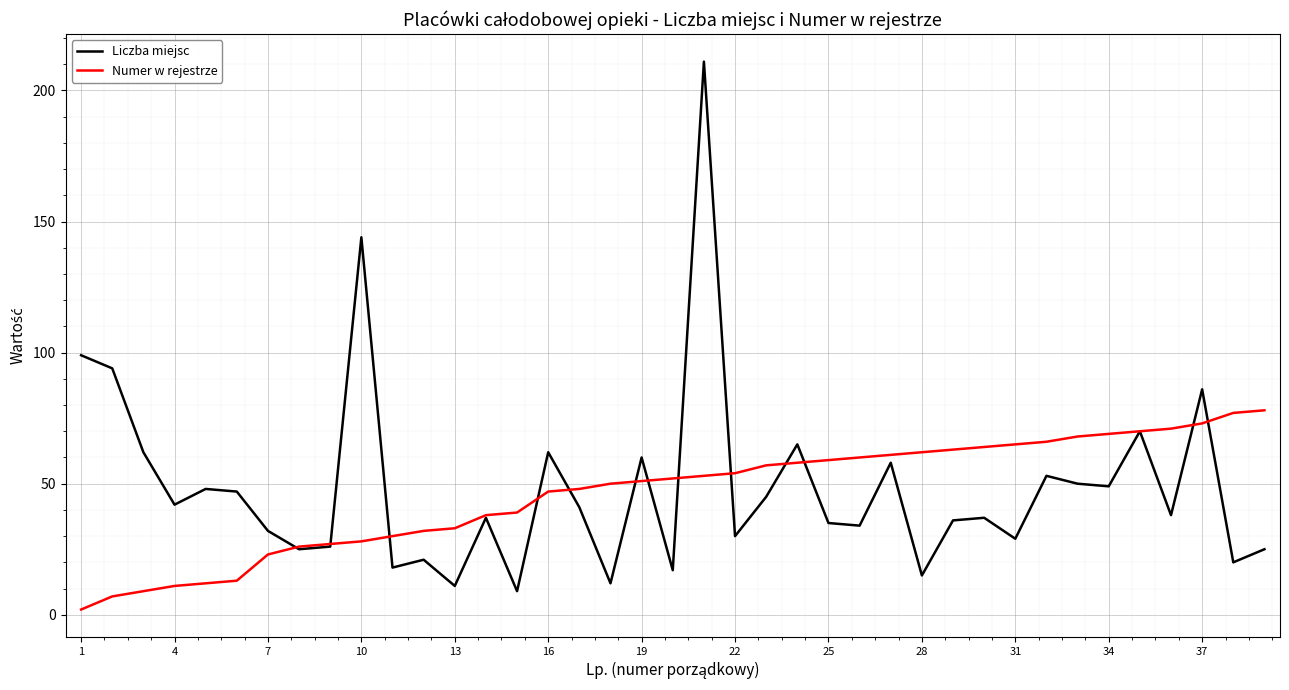

How many interior local peaks does the Liczba miejsc series have?

13